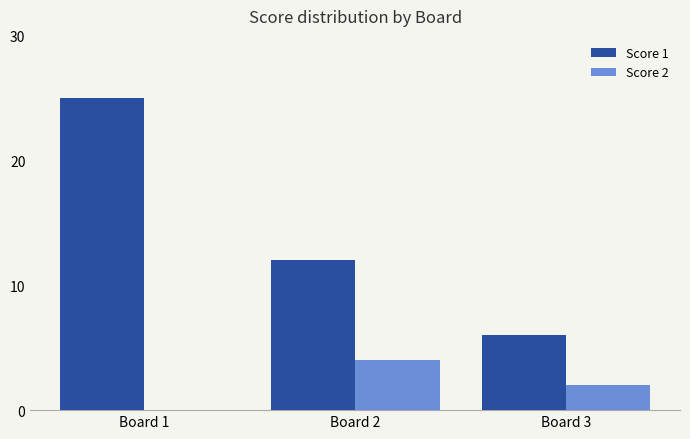

Count the number of categories in the chart.

3